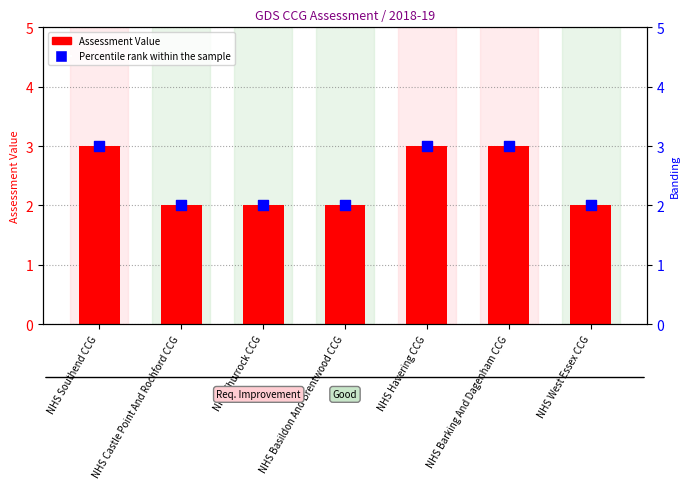

What is the total value across all series at NHS Southend CCG?

6